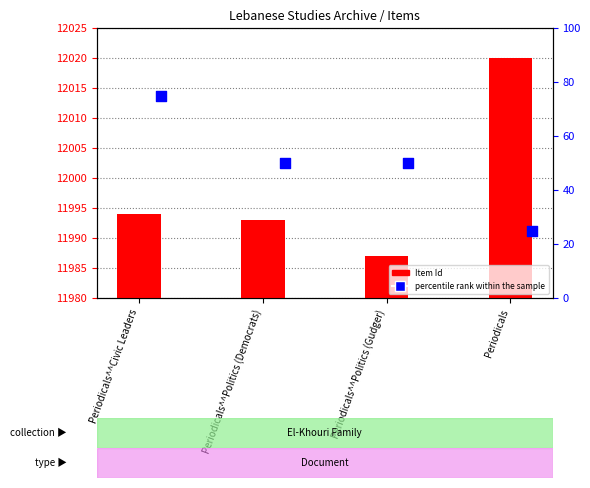

Which series reaches the maximum Y coordinate?

Item Id